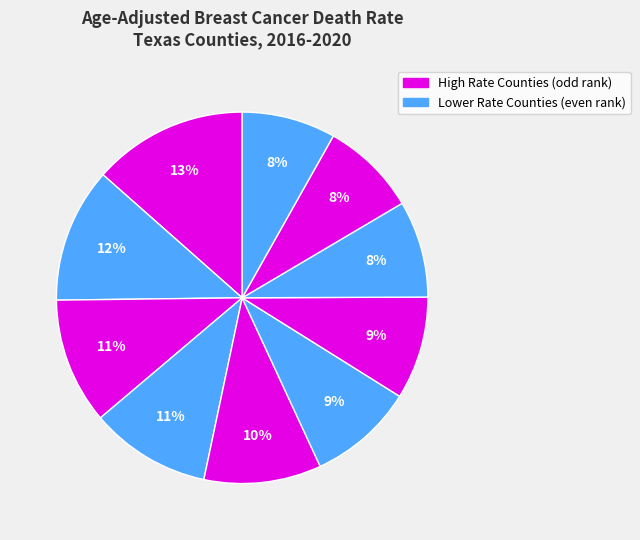

How many slices are in this pie chart?

10